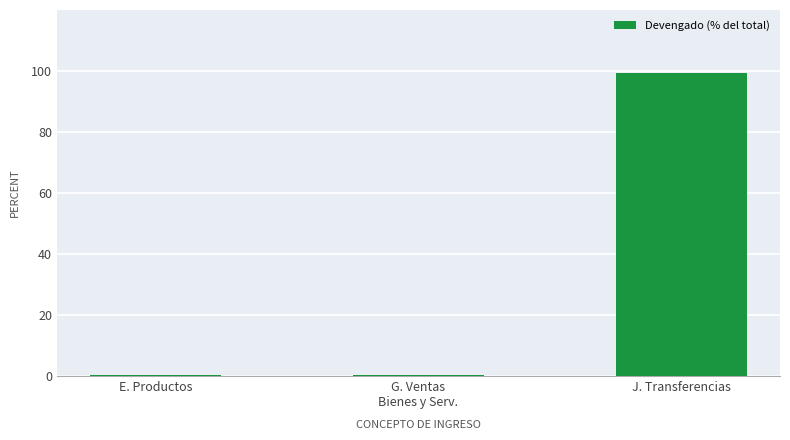

What is the maximum value shown in the chart?

99.3